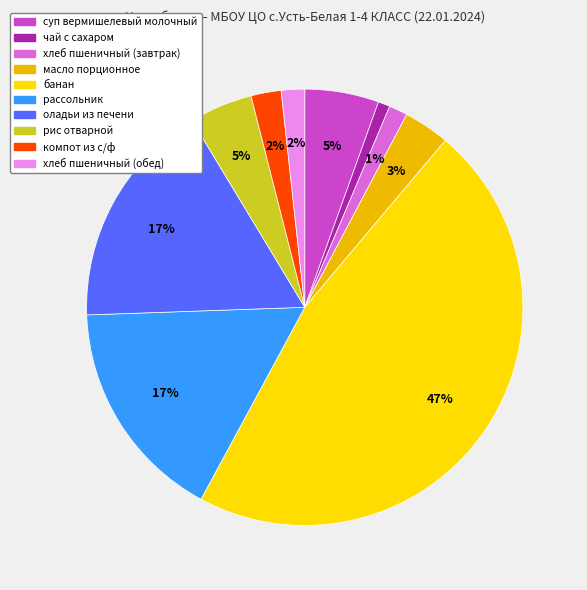

Is there any slice that represents more than half of the pie?

No